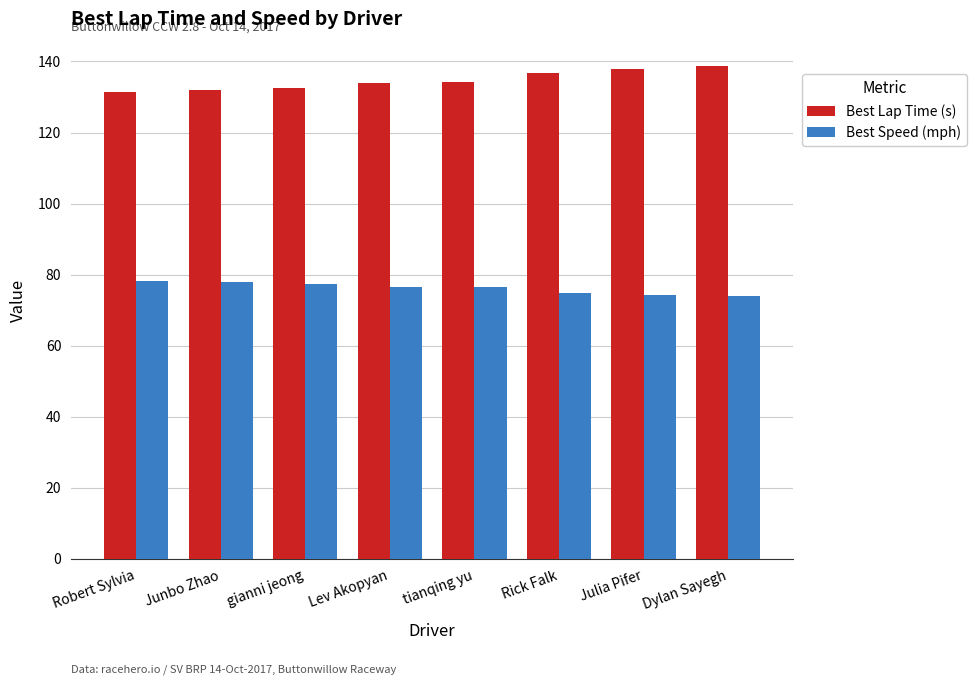

The Best Lap Time (s) series shows 223.1 at gianni jeong. True or false?

False